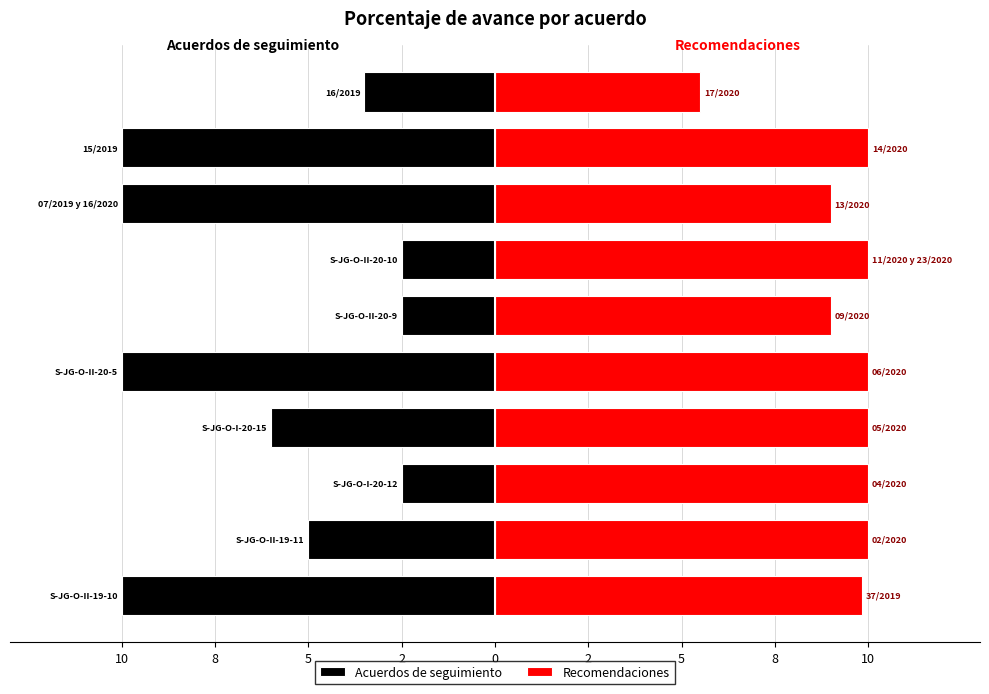

What is the sum of all Acuerdos de seguimiento values?

-62.0